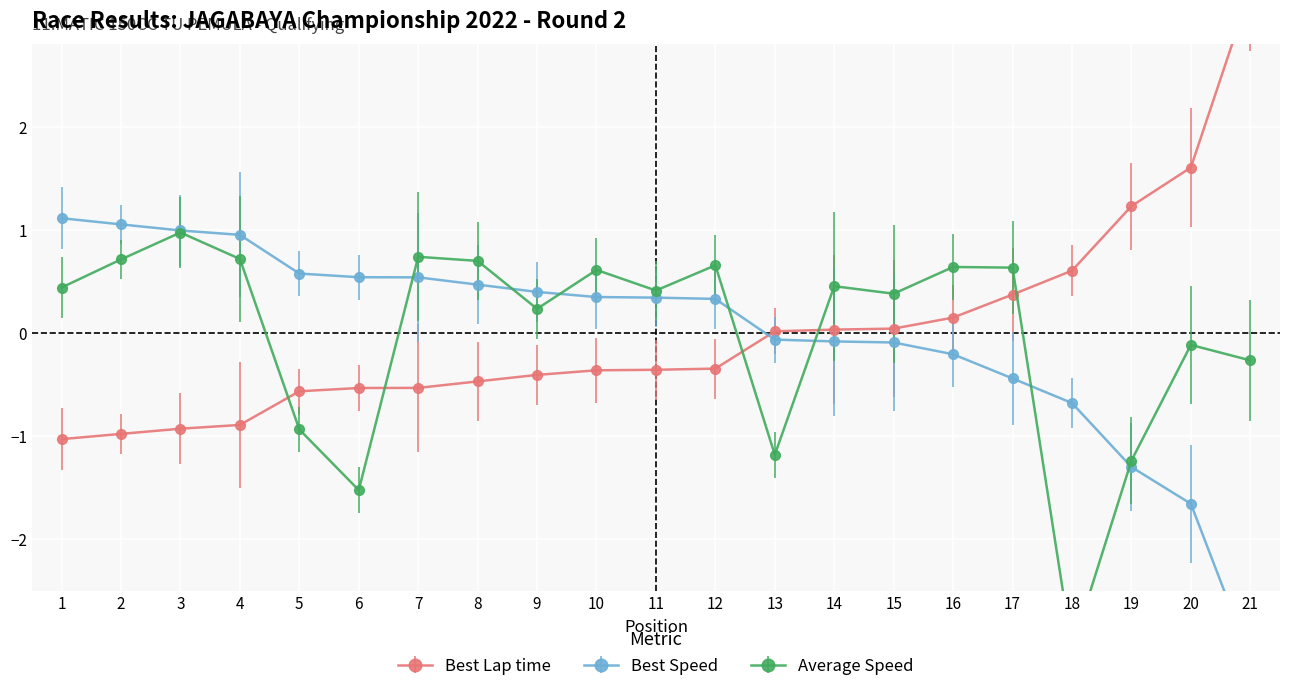

True or false: Best Speed and Average Speed cross at least once.

True